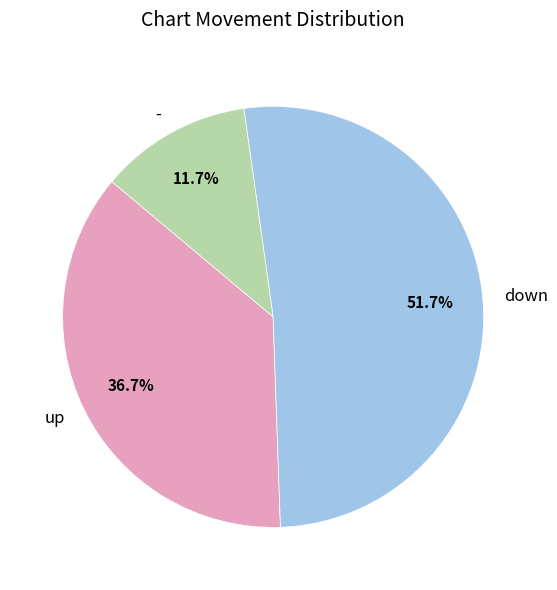

To the nearest percent, what percentage of the pie is -?

12%